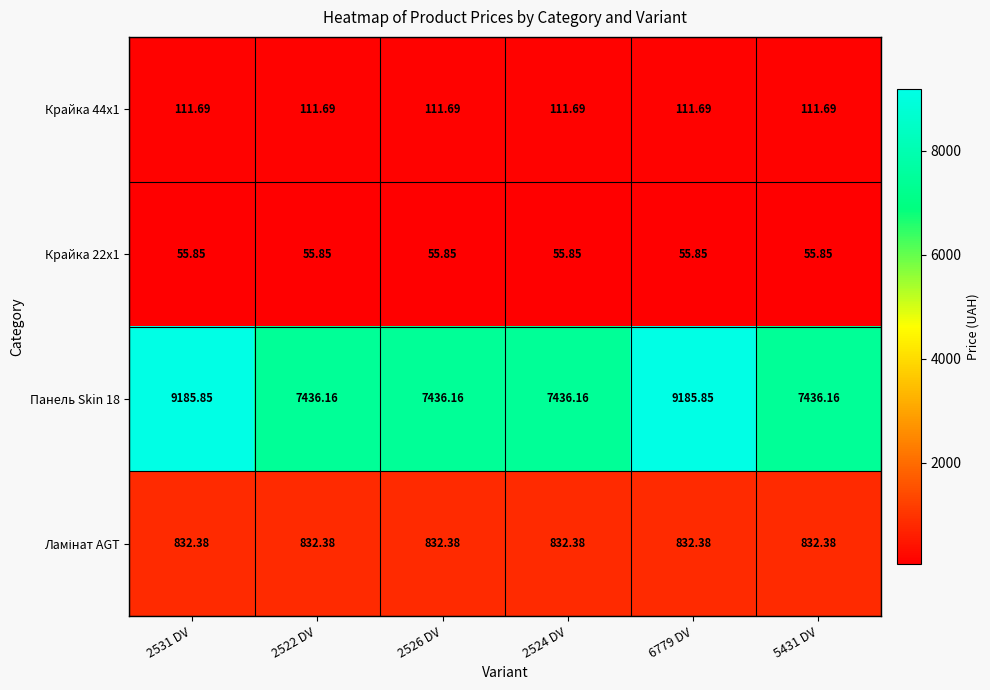

Is the value of Крайка 22x1 at 6779 DV greater than the value of Панель Skin 18 at 2526 DV?

No